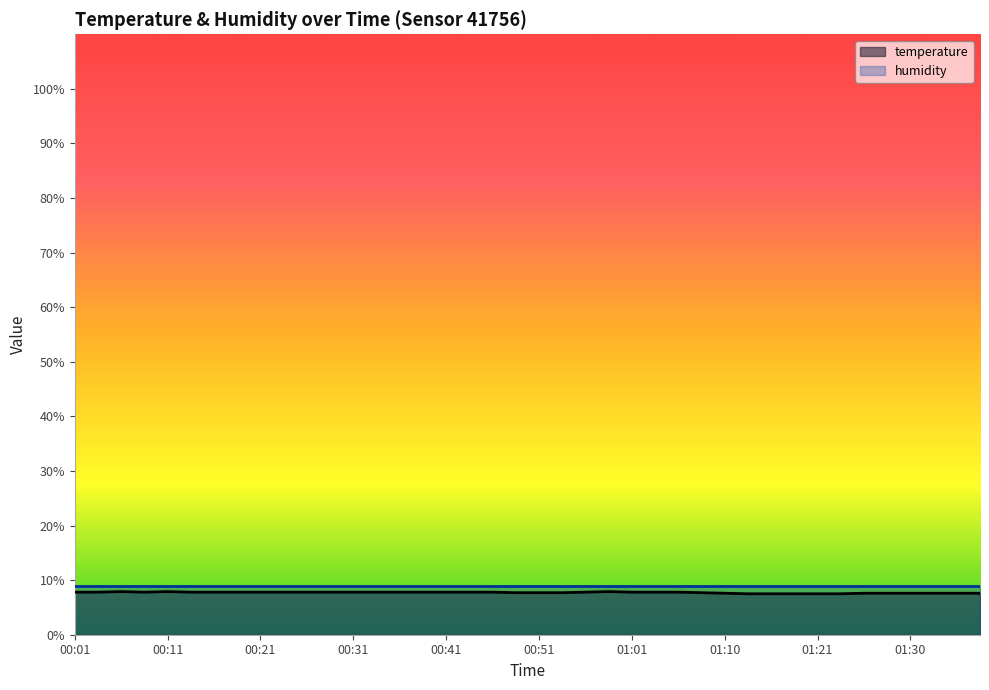

True or false: temperature and humidity cross at least once.

False